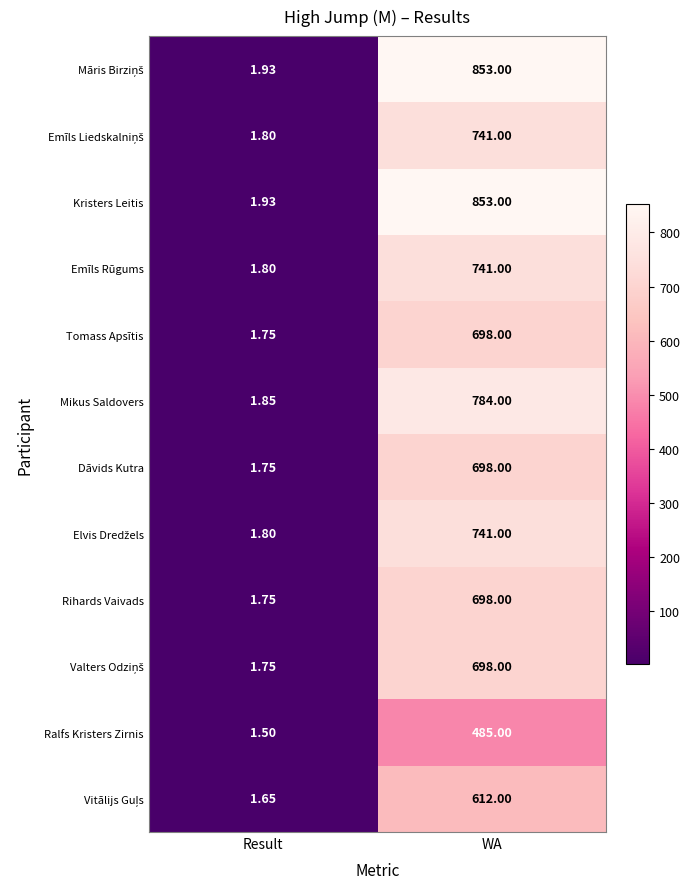

At how many categories does at least one series exceed 359?

1